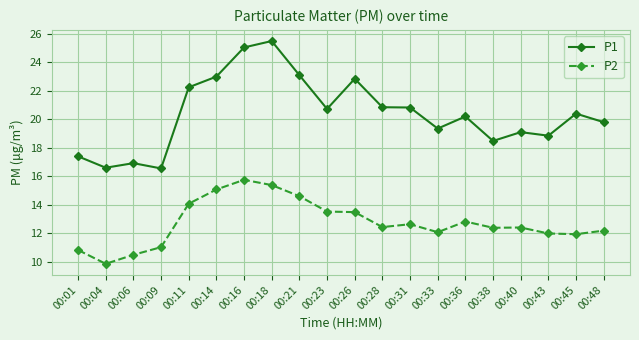

Which series has the largest range (max minus min)?

P1